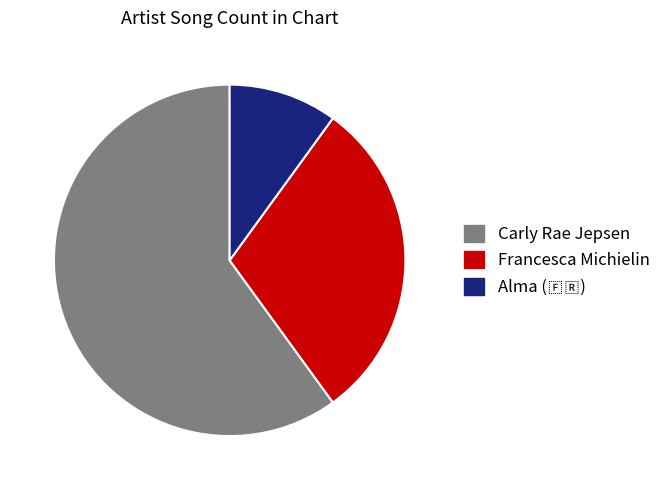

Which has a higher value, Francesca Michielin or Carly Rae Jepsen?

Carly Rae Jepsen